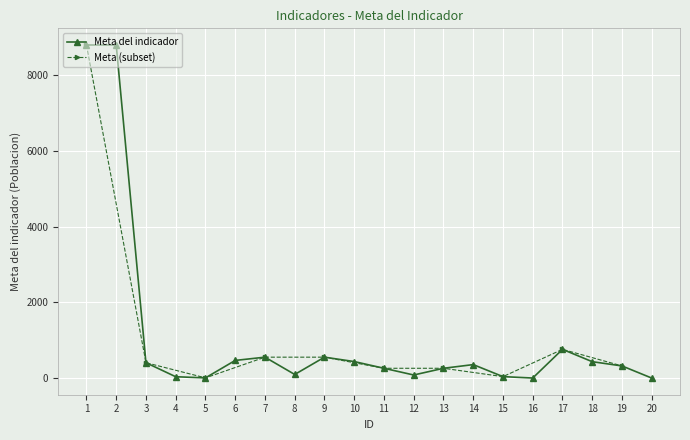

Reading left to right, list all the values displayed in this chart.

8788	8788	411	41	11	471	557	101	557	441	264	87	264	361	44	7	763	438	326	6